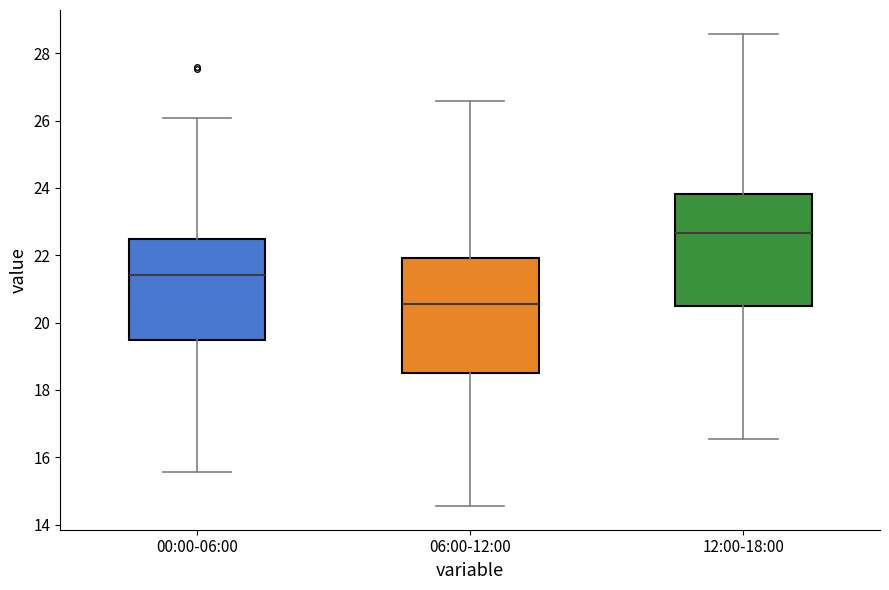

Where is the upper edge of the box for 06:00-12:00 on the y-axis? The values are not printed on the chart, so give them approximately, as read against the axis.

22.0